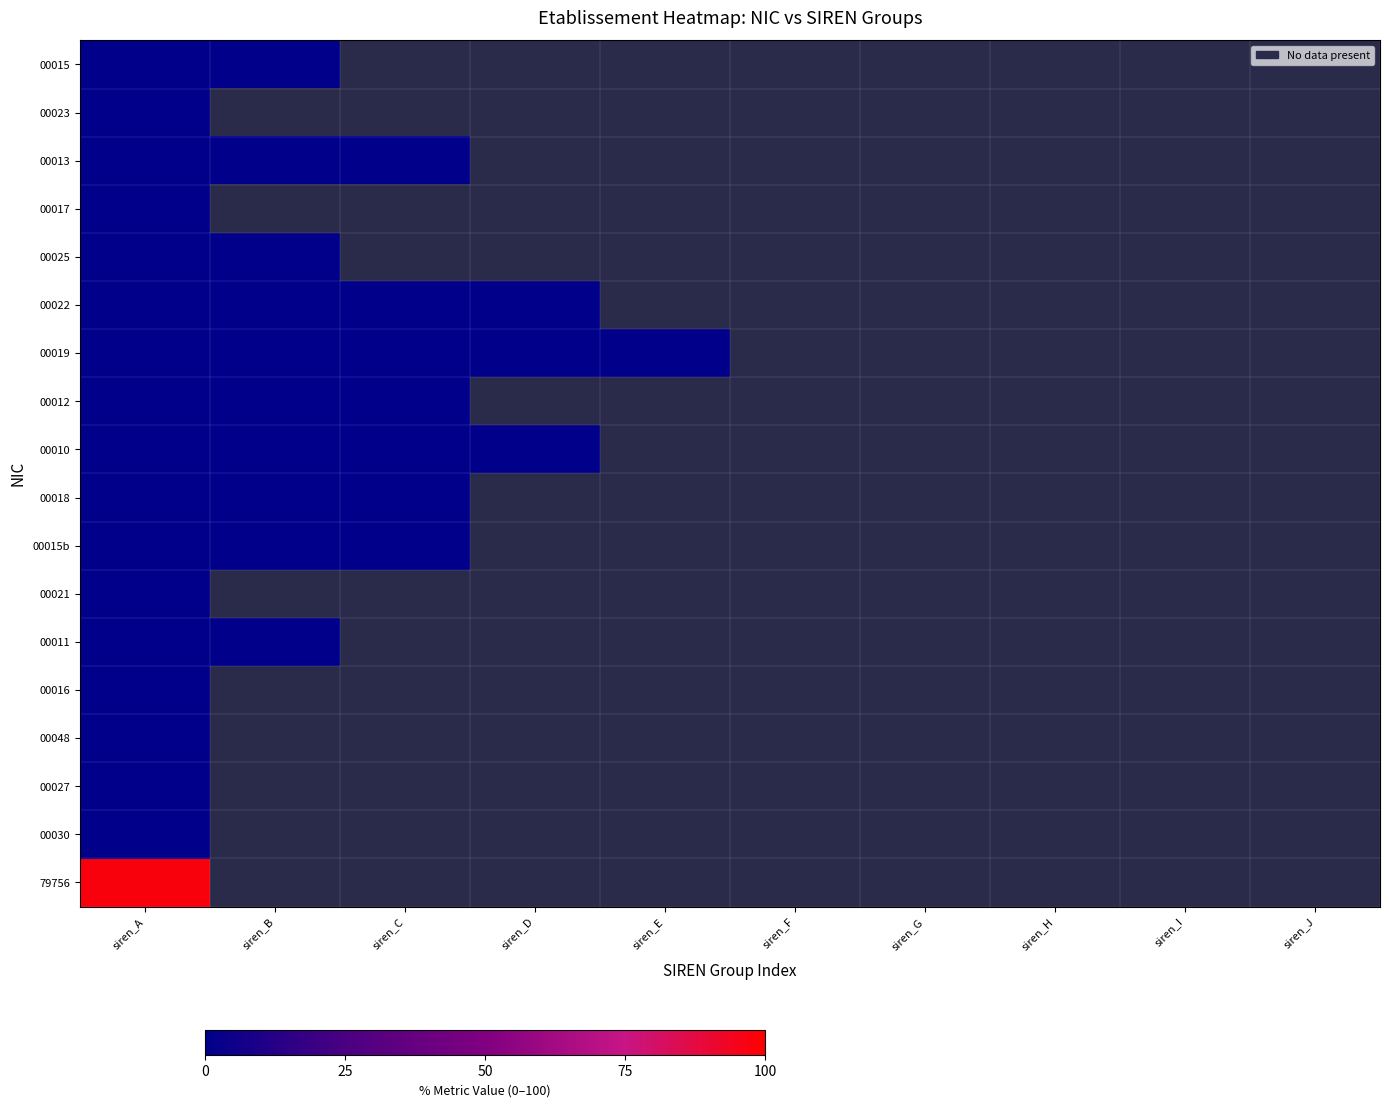

Which has a higher value, siren_G or siren_E?

siren_E